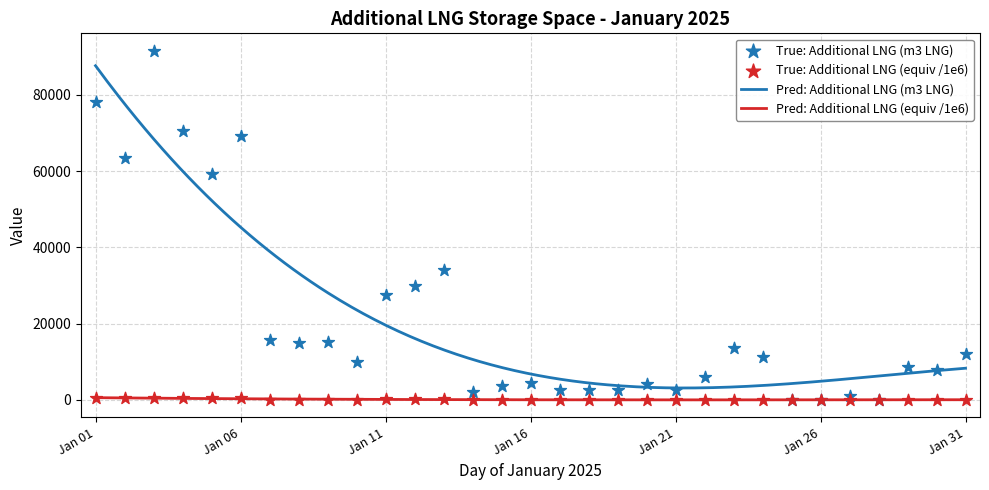

True or false: Pred: Additional LNG (equiv /1e6) and Pred: Additional LNG (m3 LNG) intersect in this chart.

False